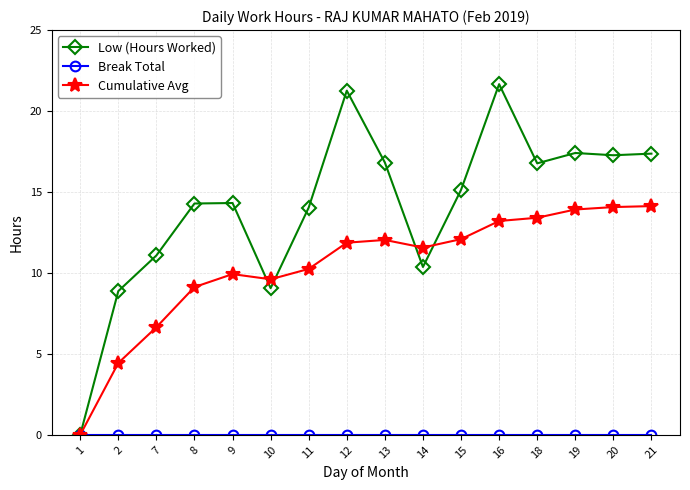

True or false: Low (Hours Worked) and Cumulative Avg intersect in this chart.

True